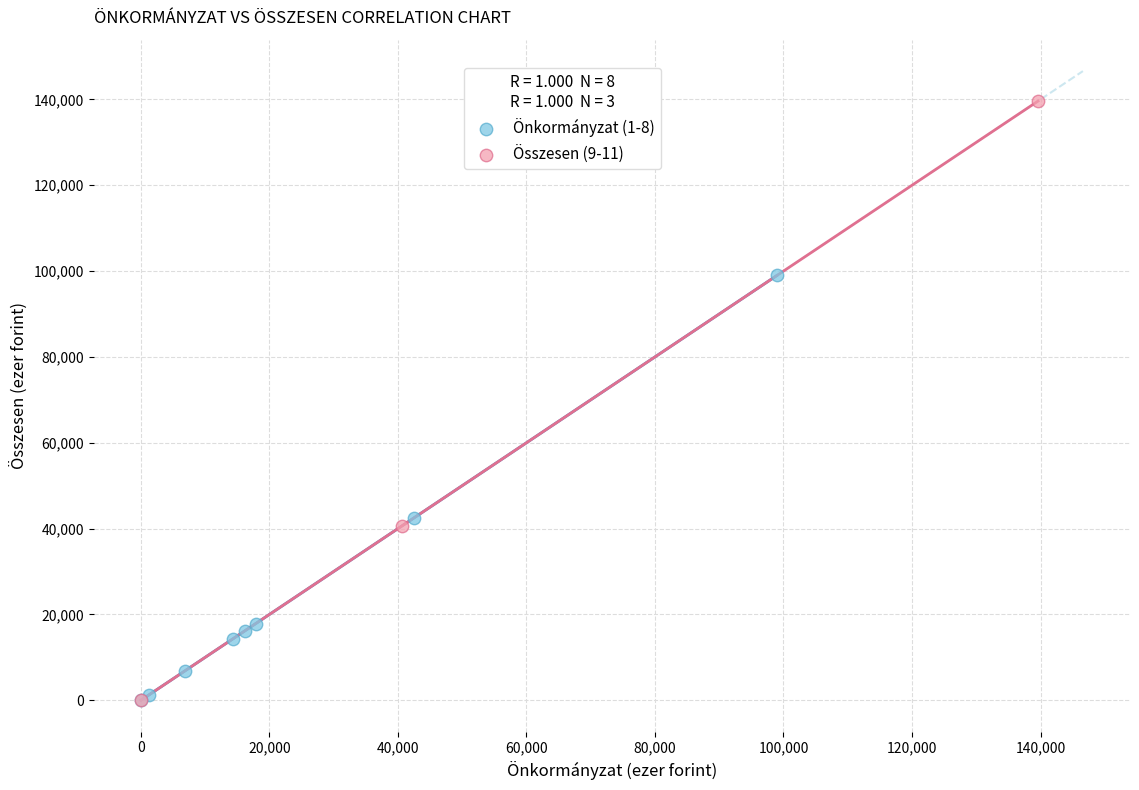

Which series has the widest spread of Y values?

Összesen (9-11)